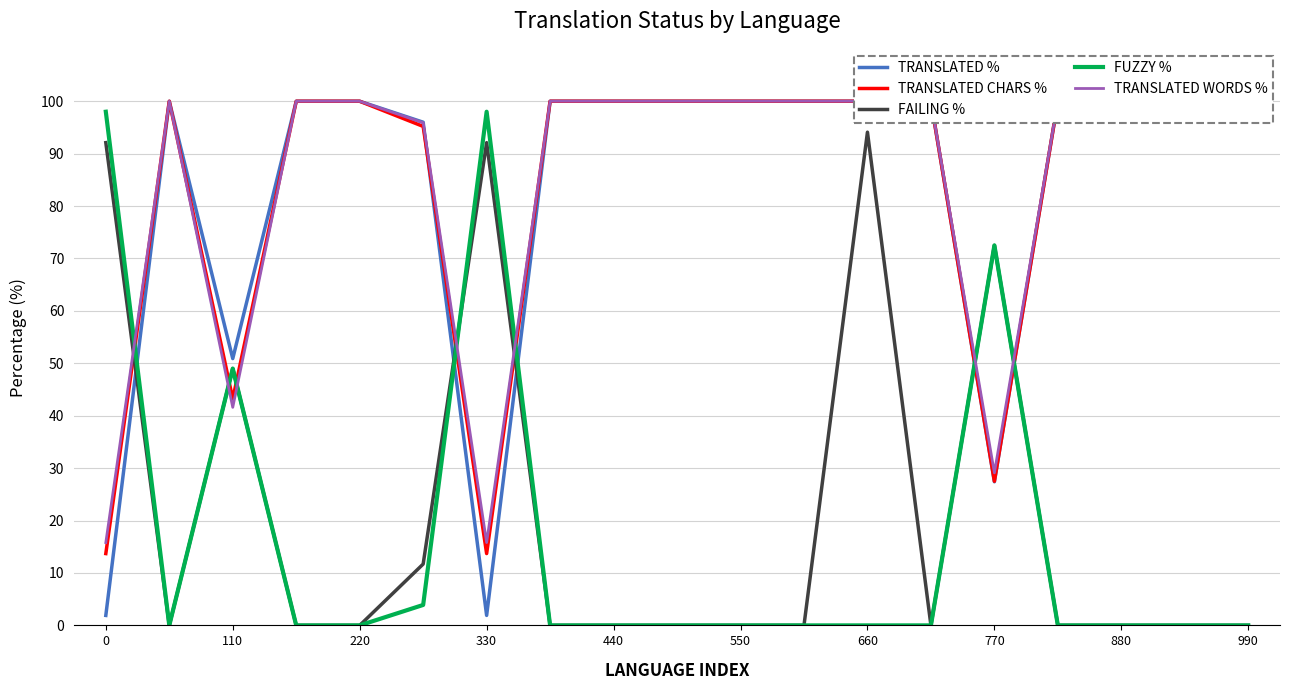

True or false: TRANSLATED % has more than 0 points higher than both neighbors.

True